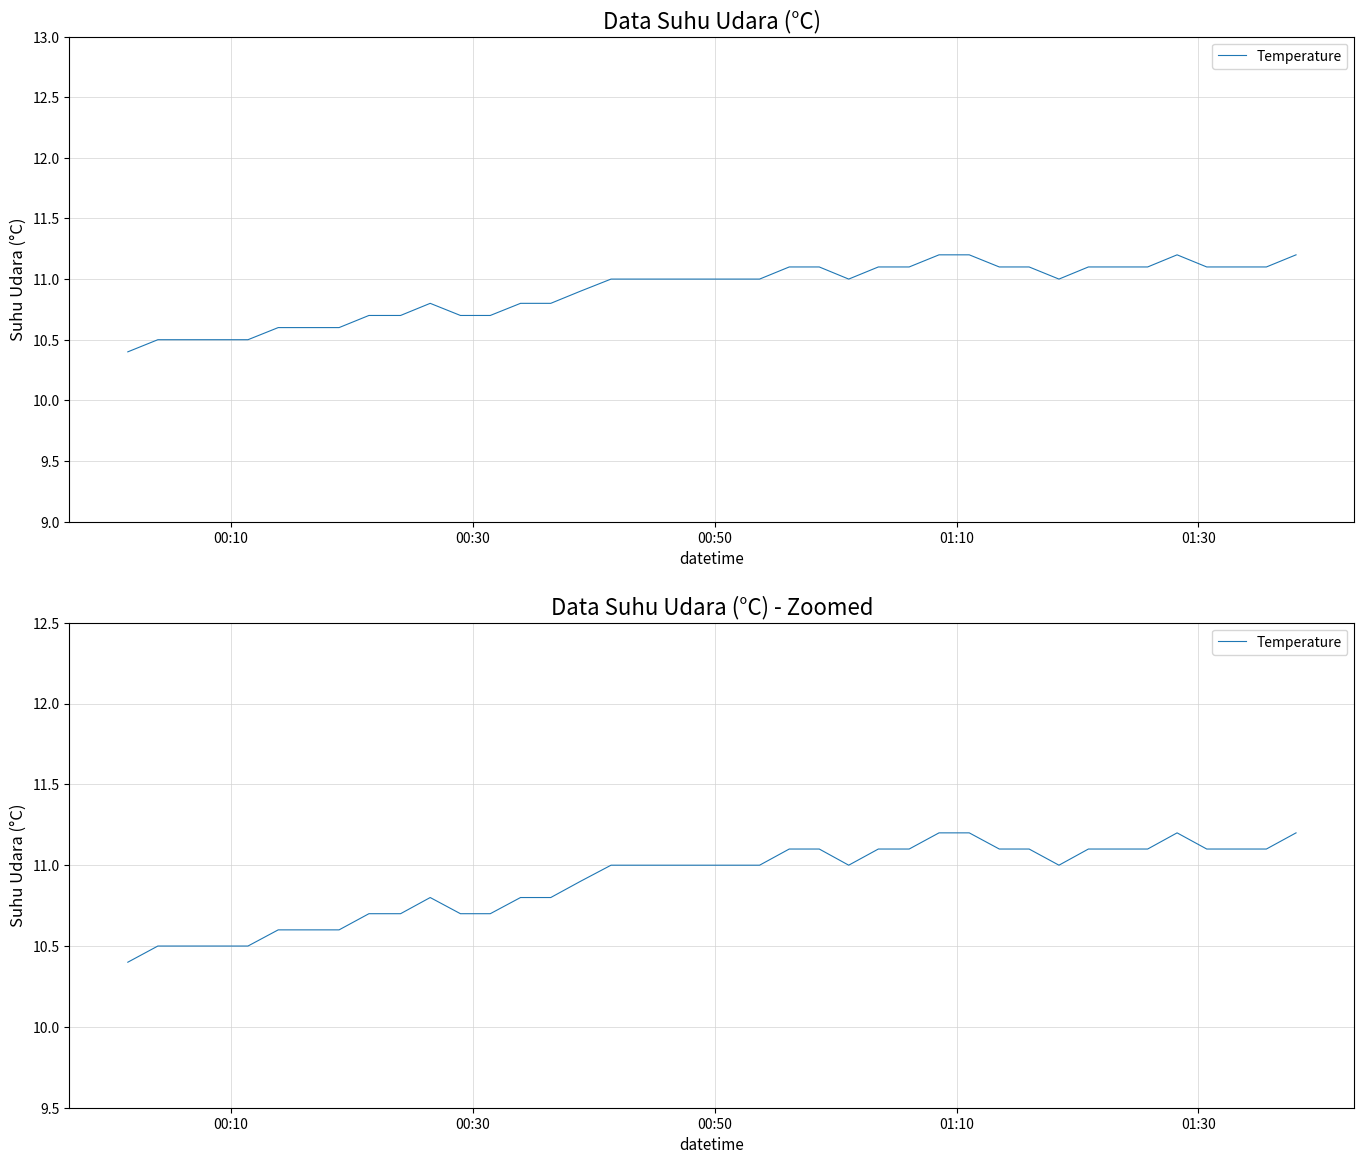

How many lines are shown in the chart?

1